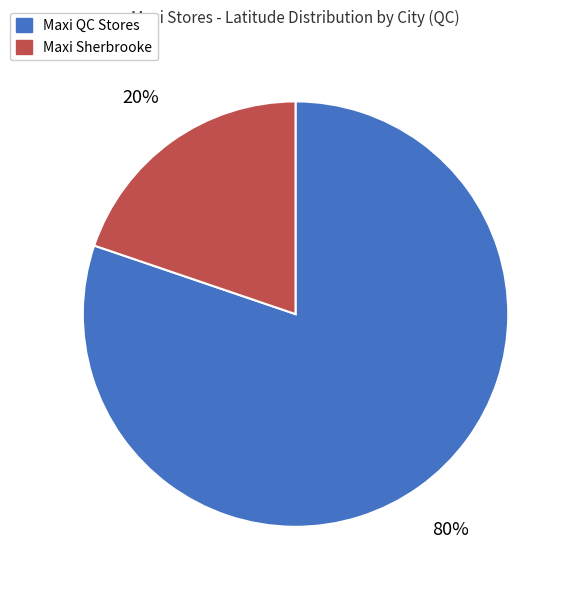

Between Maxi Sherbrooke and Maxi QC Stores, which is larger?

Maxi QC Stores